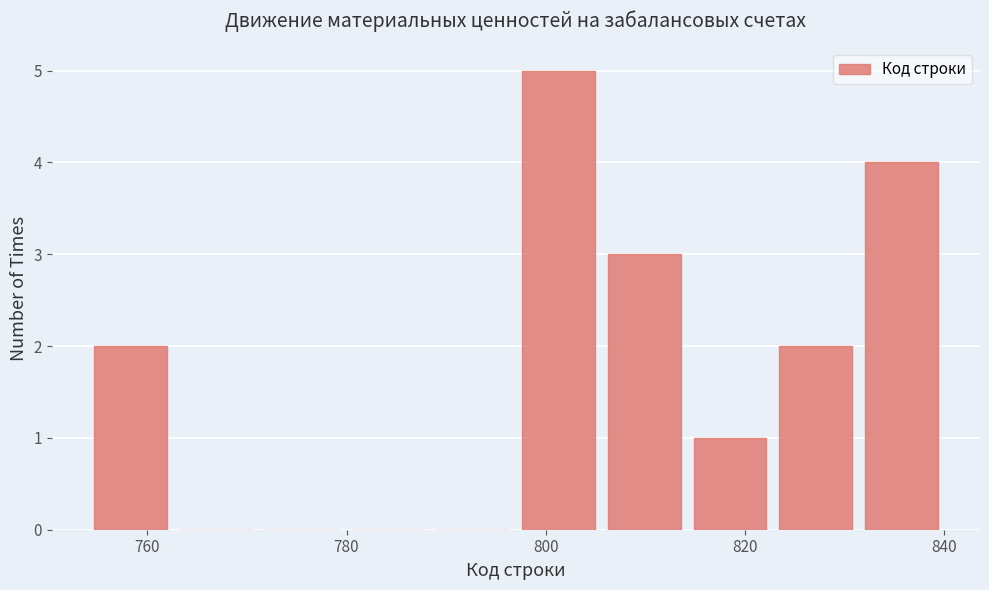

How tall is the bar that spans 754.0 to 762.6 on the x-axis? Neither the bar edges nor the heights are printed on the chart, so give them approximately, as read against the axes.

2